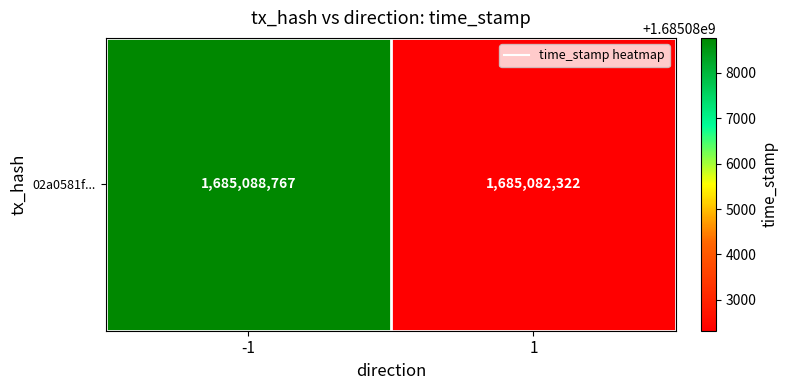

Reading right to left, list all the values displayed in this chart.

1=1685082322	-1=1685088767